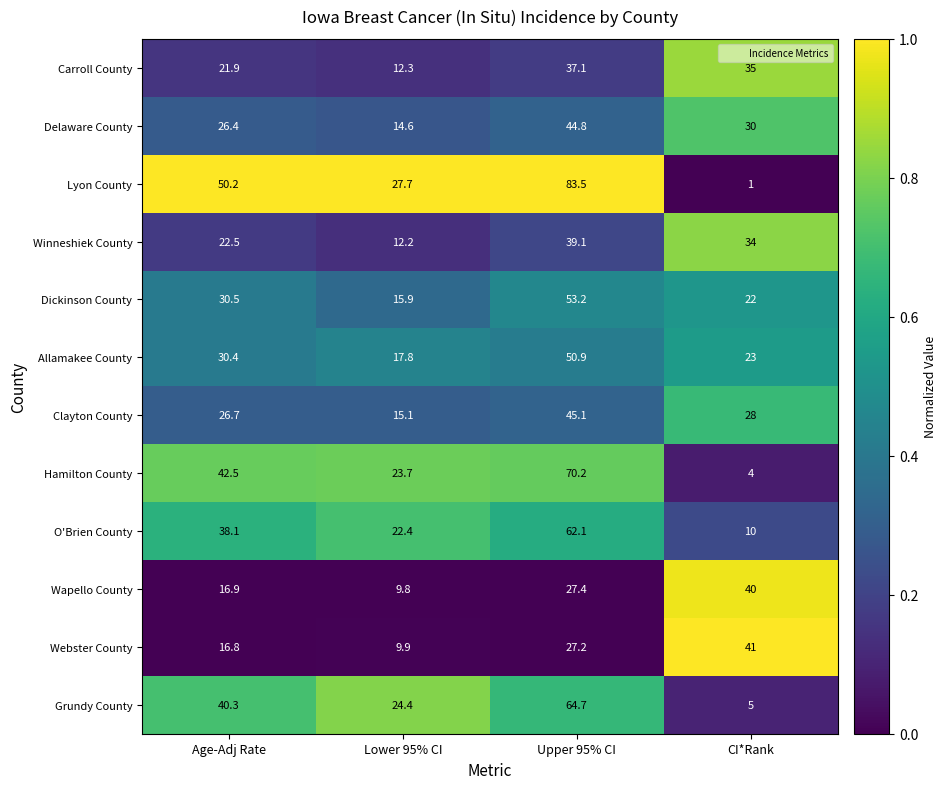

List the labels in order of Dickinson County value, largest first.

Upper 95% CI, Age-Adj Rate, CI*Rank, Lower 95% CI